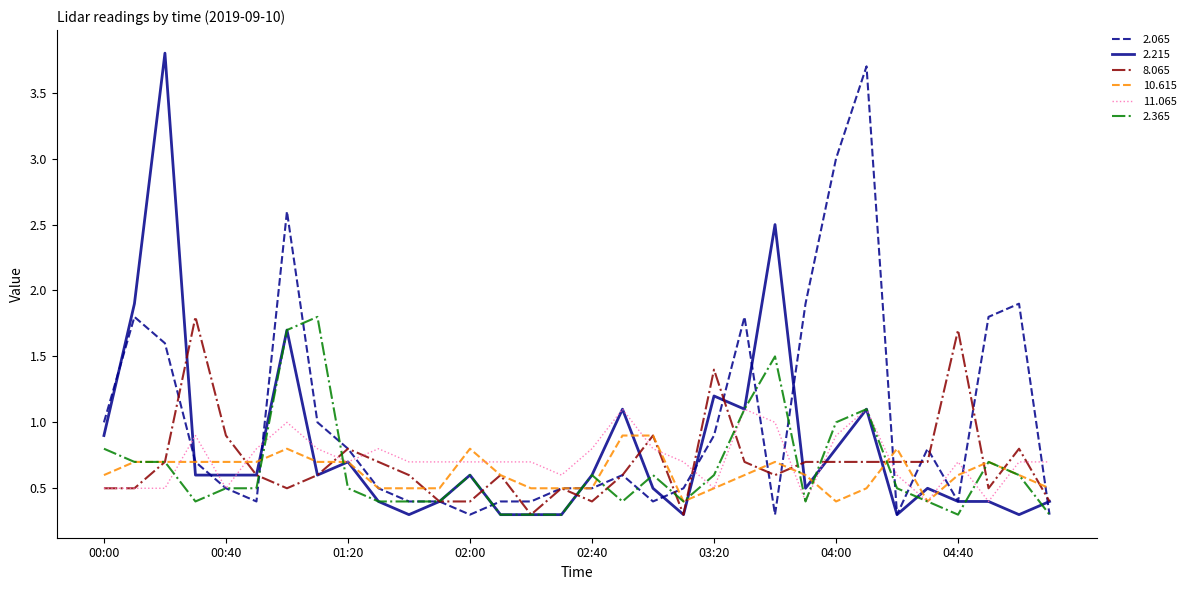

Reading left to right, extract all data points from this chart.

2.065: 1.0	1.8	1.6	0.7	0.5	0.4	2.6	1.0	0.8	0.5	0.4	0.4	0.3	0.4	0.4	0.5	0.5	0.6	0.4	0.5	0.9	1.8	0.3	1.9	3.0	3.7	0.3	0.8	0.4	1.8	1.9	0.3
2.215: 0.9	1.9	3.8	0.6	0.6	0.6	1.7	0.6	0.7	0.4	0.3	0.4	0.6	0.3	0.3	0.3	0.6	1.1	0.5	0.3	1.2	1.1	2.5	0.5	0.8	1.1	0.3	0.5	0.4	0.4	0.3	0.4
8.065: 0.5	0.5	0.7	1.8	0.9	0.6	0.5	0.6	0.8	0.7	0.6	0.4	0.4	0.6	0.3	0.5	0.4	0.6	0.9	0.3	1.4	0.7	0.6	0.7	0.7	0.7	0.7	0.7	1.7	0.5	0.8	0.4
10.615: 0.6	0.7	0.7	0.7	0.7	0.7	0.8	0.7	0.7	0.5	0.5	0.5	0.8	0.6	0.5	0.5	0.5	0.9	0.9	0.4	0.5	0.6	0.7	0.6	0.4	0.5	0.8	0.4	0.6	0.7	0.6	0.5
11.065: 0.5	0.5	0.5	0.9	0.5	0.8	1.0	0.8	0.7	0.8	0.7	0.7	0.7	0.7	0.7	0.6	0.8	1.1	0.8	0.7	0.5	1.1	1.0	0.4	0.9	1.1	0.6	0.4	0.7	0.4	0.7	0.7
2.365: 0.8	0.7	0.7	0.4	0.5	0.5	1.7	1.8	0.5	0.4	0.4	0.4	0.6	0.3	0.3	0.3	0.6	0.4	0.6	0.4	0.6	1.1	1.5	0.4	1.0	1.1	0.5	0.4	0.3	0.7	0.6	0.3